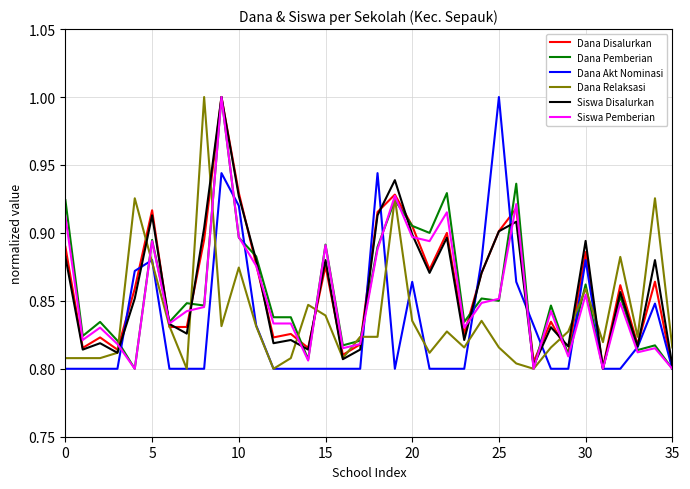

What is the highest value of the Dana Akt Nominasi series?

1.0